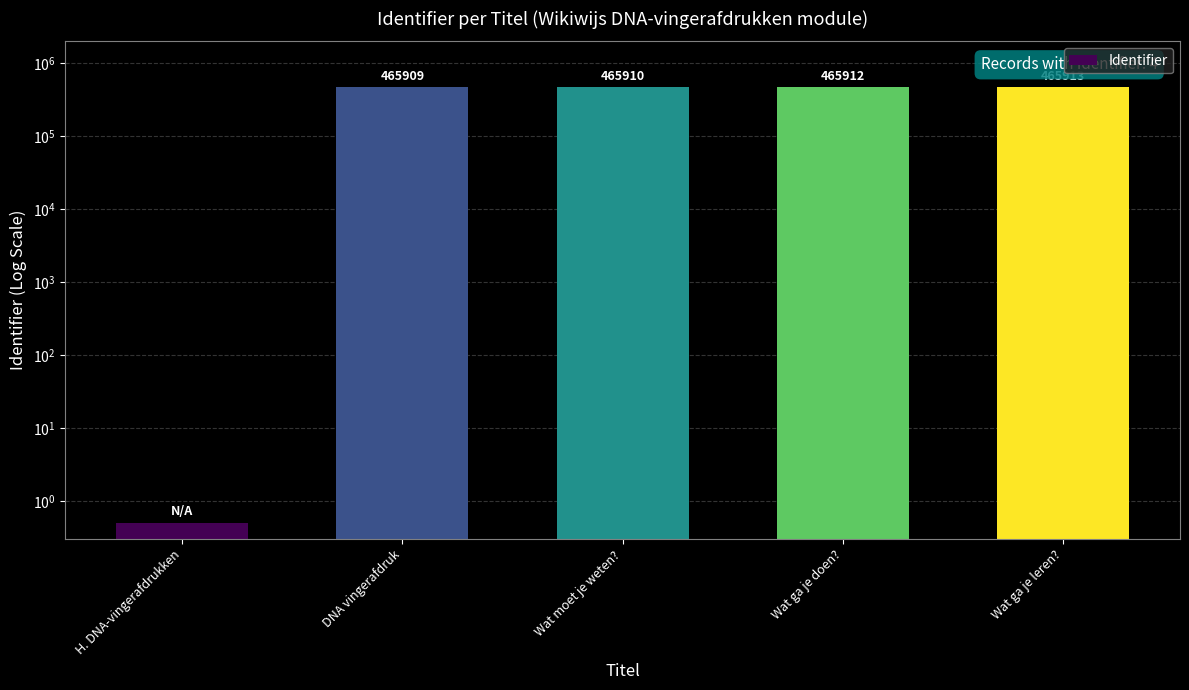

Where does the data first go above 465910?

Wat ga je doen?